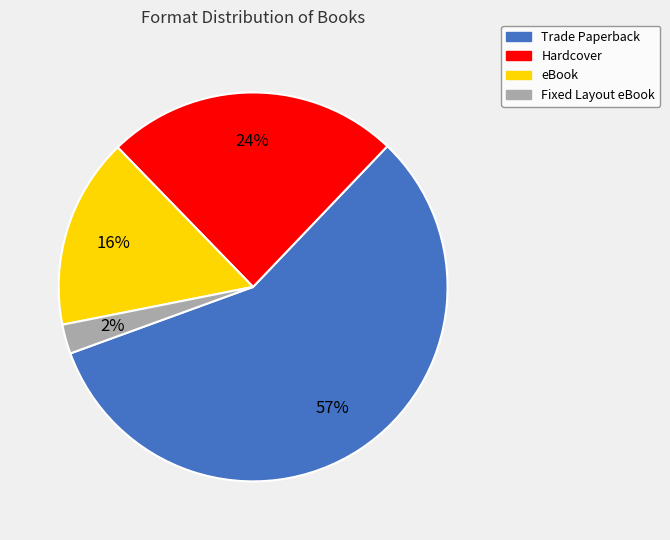

How many segments does this pie chart have?

4